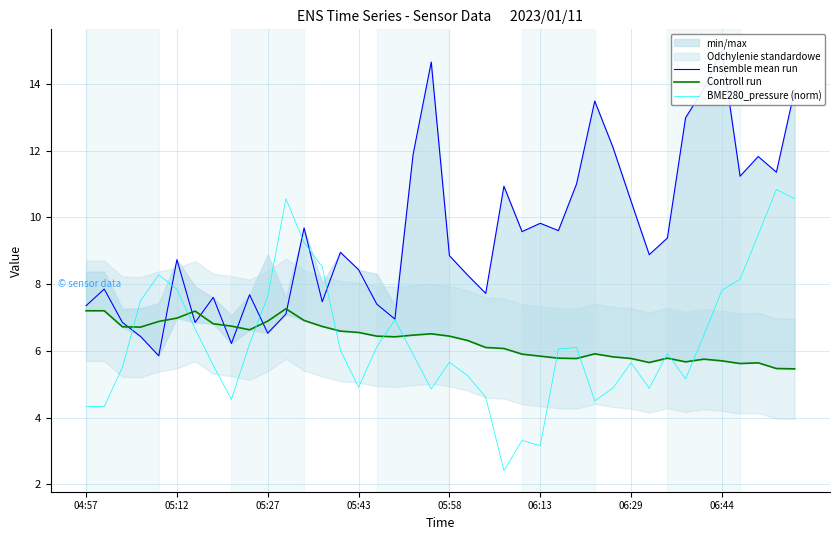

The value of BME280_pressure (norm) at 06:13 is 4.9. True or false?

False